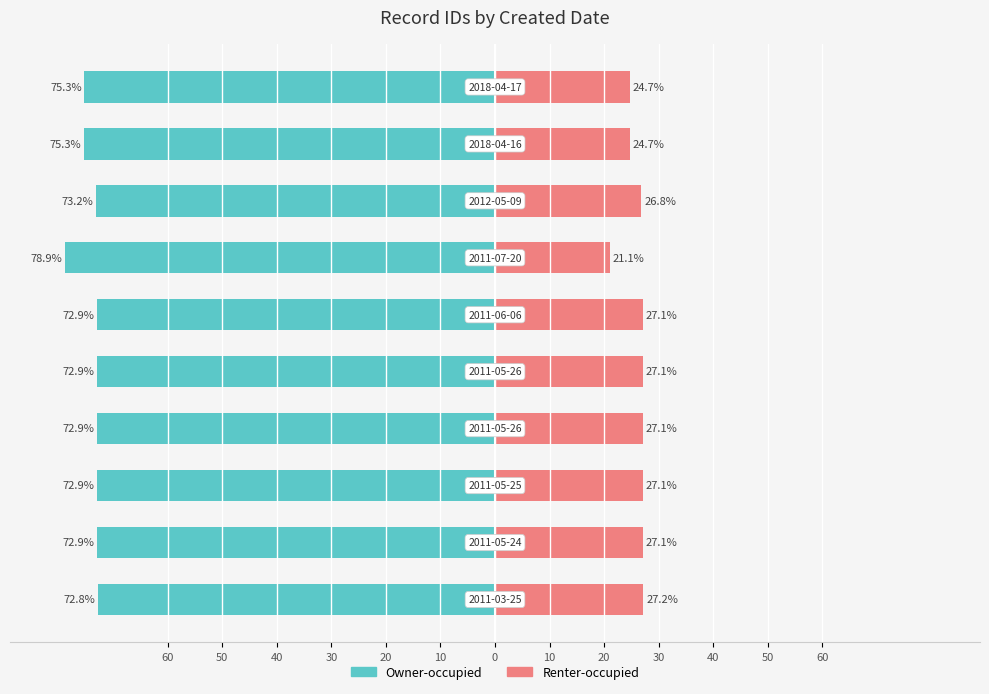

How many groups of bars are there?

10